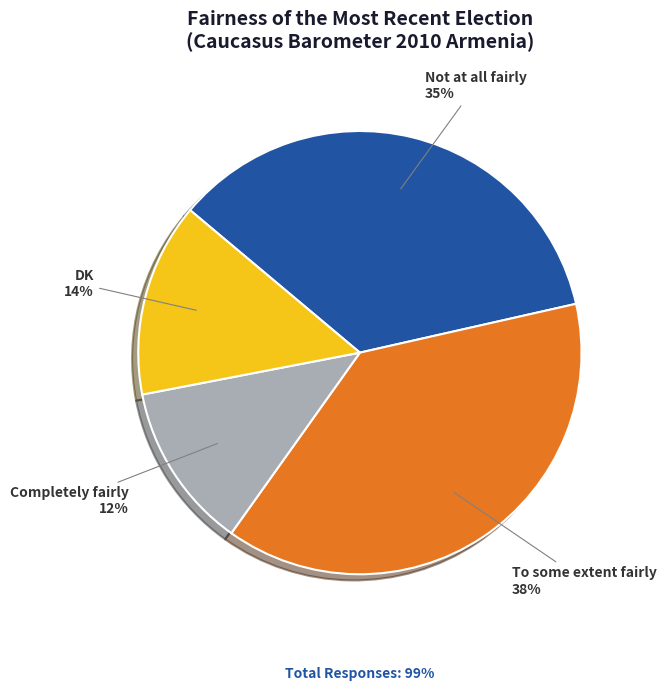

True or false: To some extent fairly accounts for 25% of the total.

False